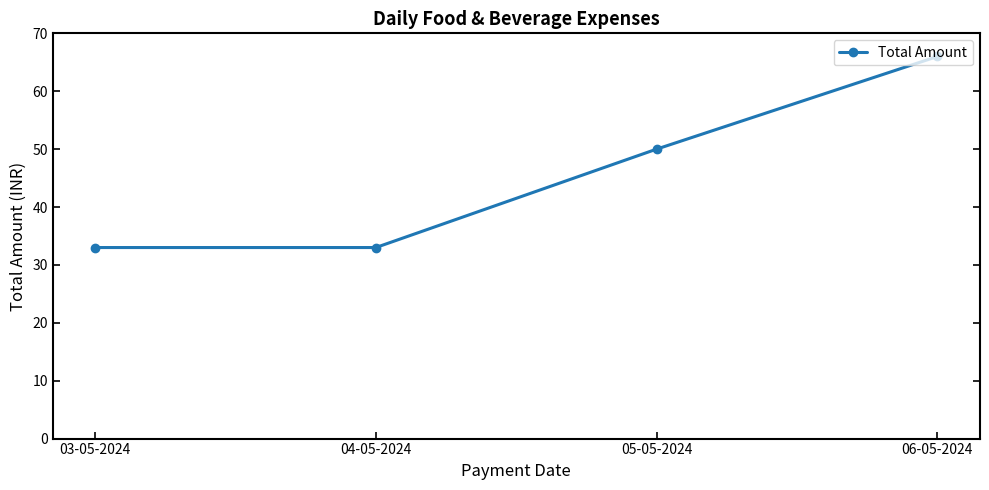

Reading left to right, extract all data points from this chart.

03-05-2024=33	04-05-2024=33	05-05-2024=50	06-05-2024=66